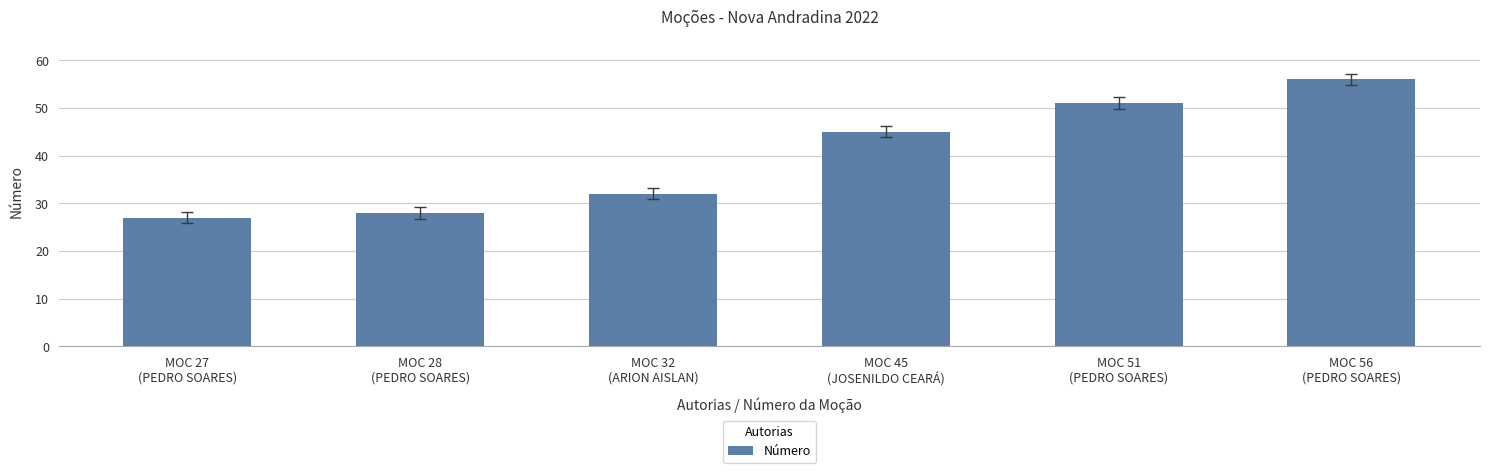

Is it true that the value at MOC 28
(PEDRO SOARES) is 45?

False